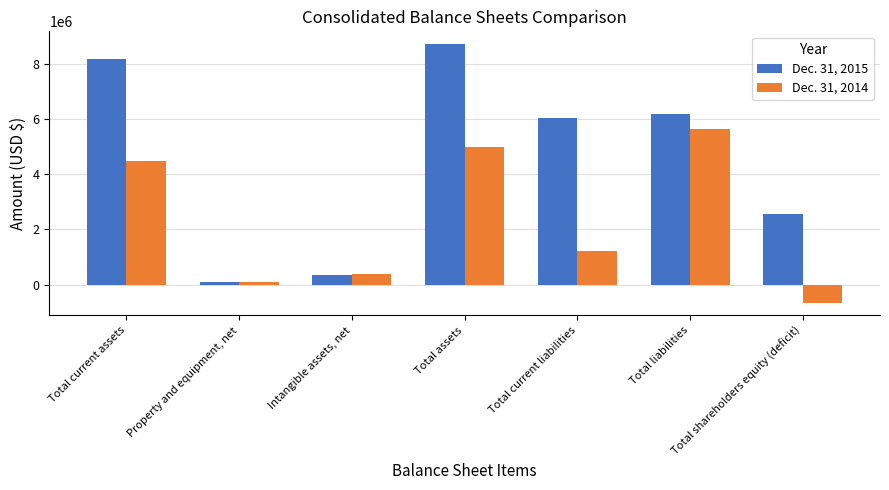

How many data points in Dec. 31, 2014 are less than 1230603?

3